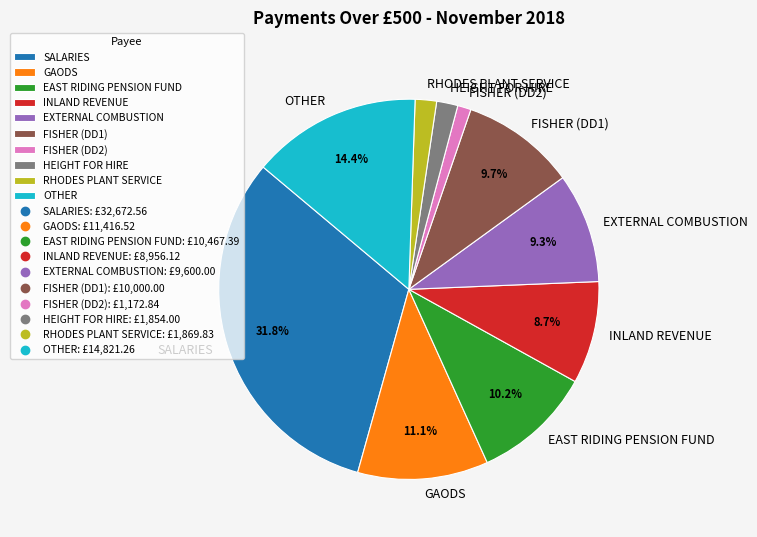

Which has a higher value, HEIGHT FOR HIRE or SALARIES?

SALARIES